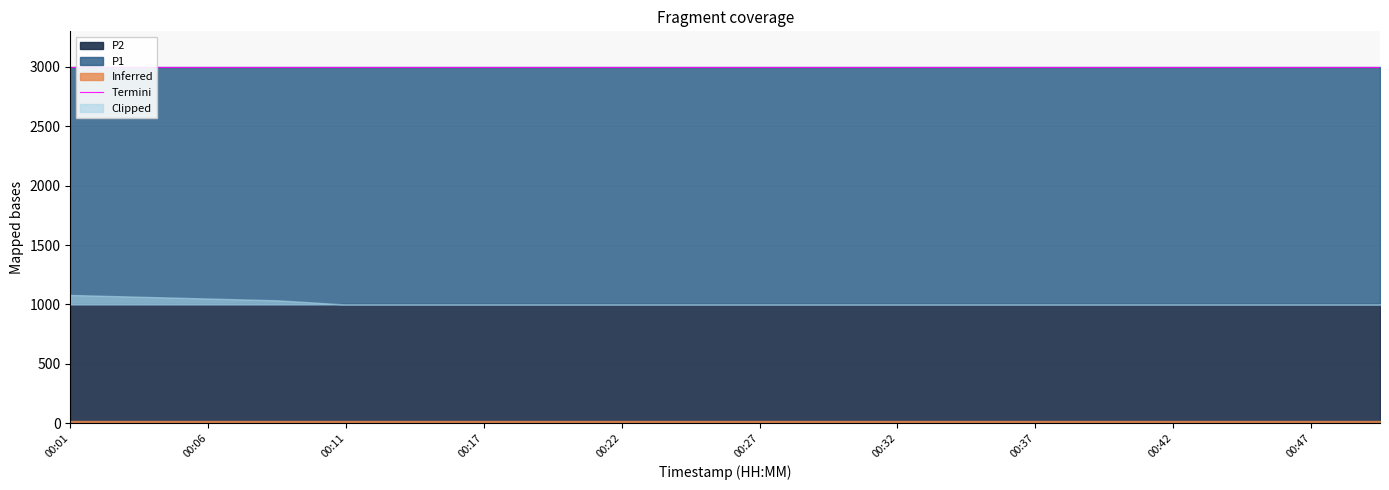

True or false: P2 and P1 cross at least once.

False